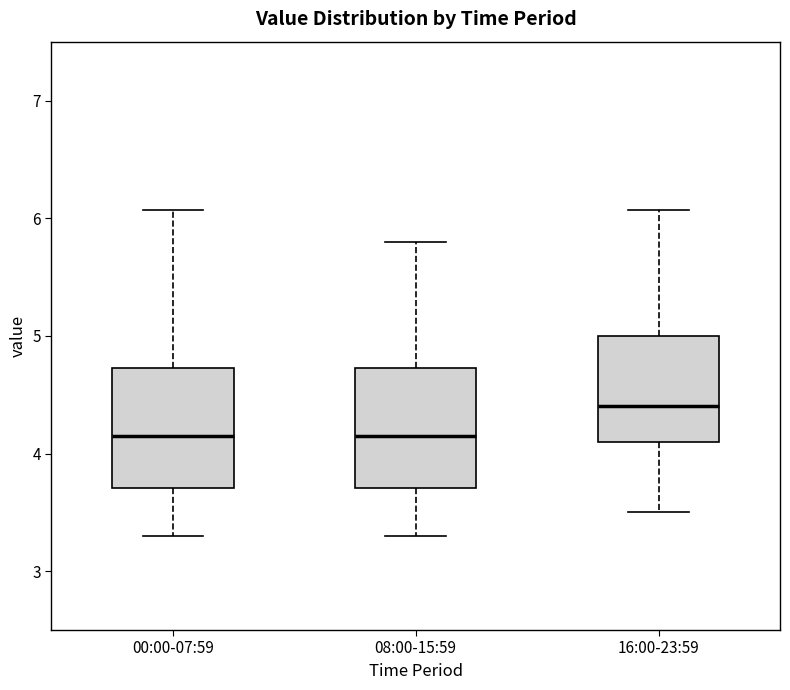

Reading left to right, transcribe this box plot: for each box, give where its median line is, the range the box spans, and where its two whiskers end, as read against the y-axis. The values are not printed on the chart, so give them approximately, as read against the axis.

00:00-07:59: median 4.2, box 3.7 to 4.7, whiskers 3.3 to 6.1
08:00-15:59: median 4.2, box 3.7 to 4.7, whiskers 3.3 to 5.8
16:00-23:59: median 4.4, box 4.1 to 5.0, whiskers 3.5 to 6.1